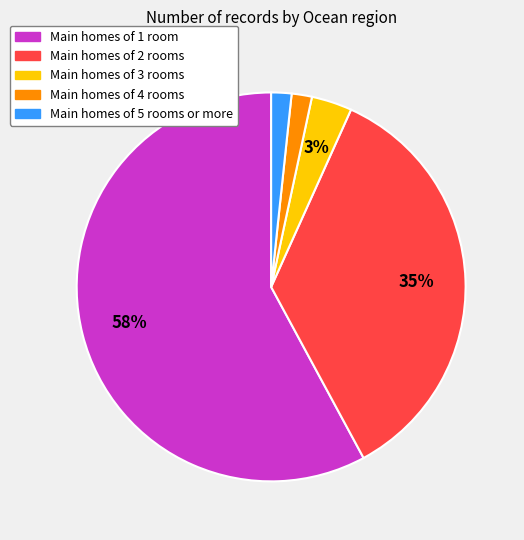

Does any single category account for the majority?

Yes